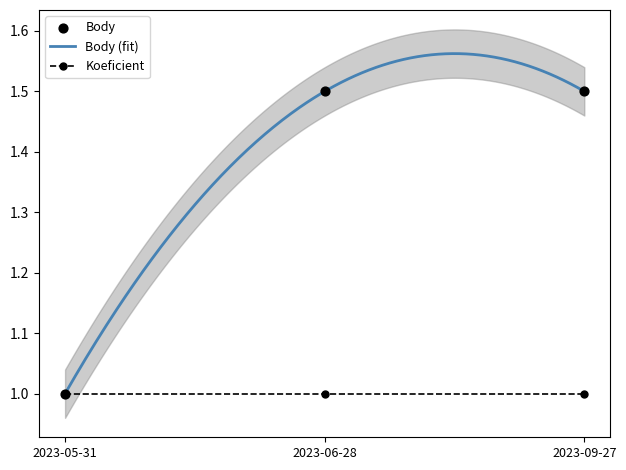

Approximately how many times larger is the value at 2023-05-31 compared to 2023-06-28?

0.7